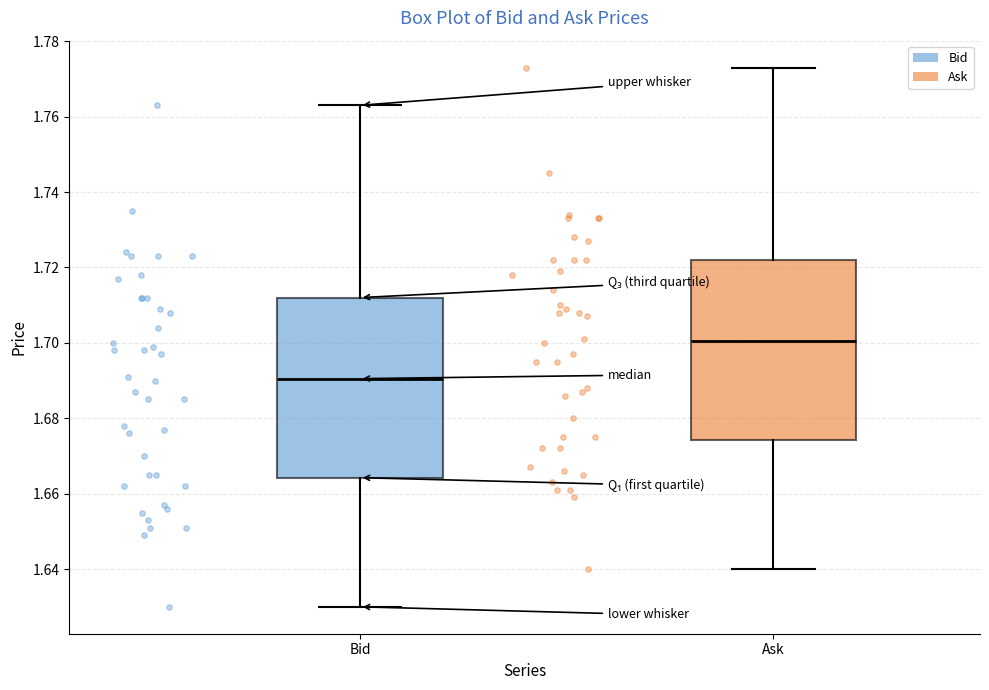

Reading left to right, read every box against the y-axis: the position of its median line, the range the box covers, and the ends of its whiskers. The values are not printed on the chart, so give them approximately, as read against the axis.

Bid: median 1.690, box 1.664 to 1.712, whiskers 1.630 to 1.764
Ask: median 1.700, box 1.674 to 1.722, whiskers 1.640 to 1.774